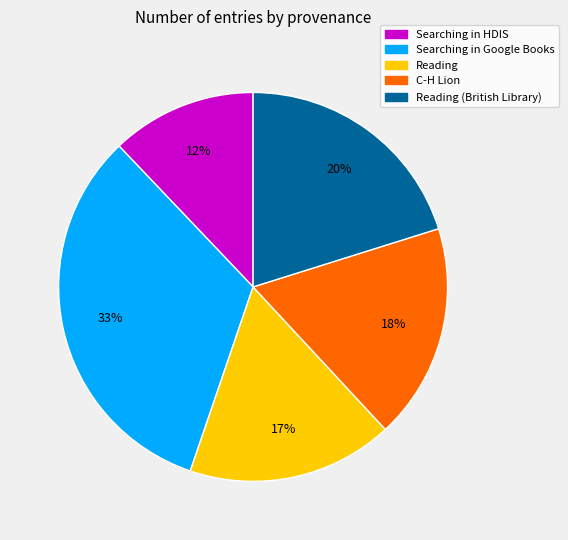

Is there any slice that represents more than half of the pie?

No